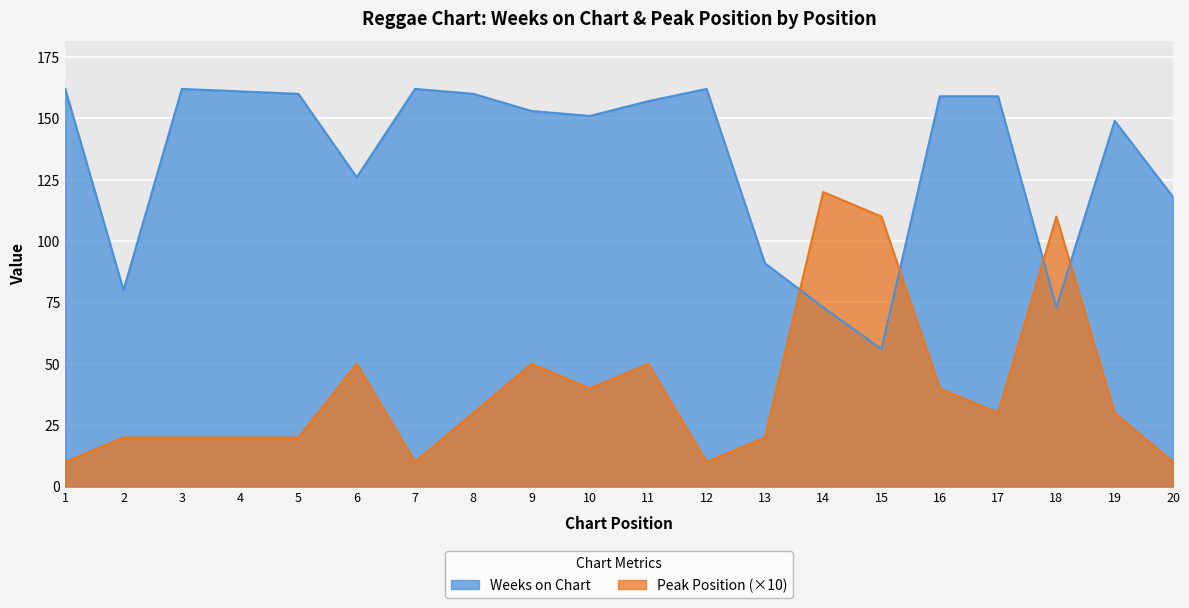

True or false: Peak Position and Weeks on Chart intersect in this chart.

True